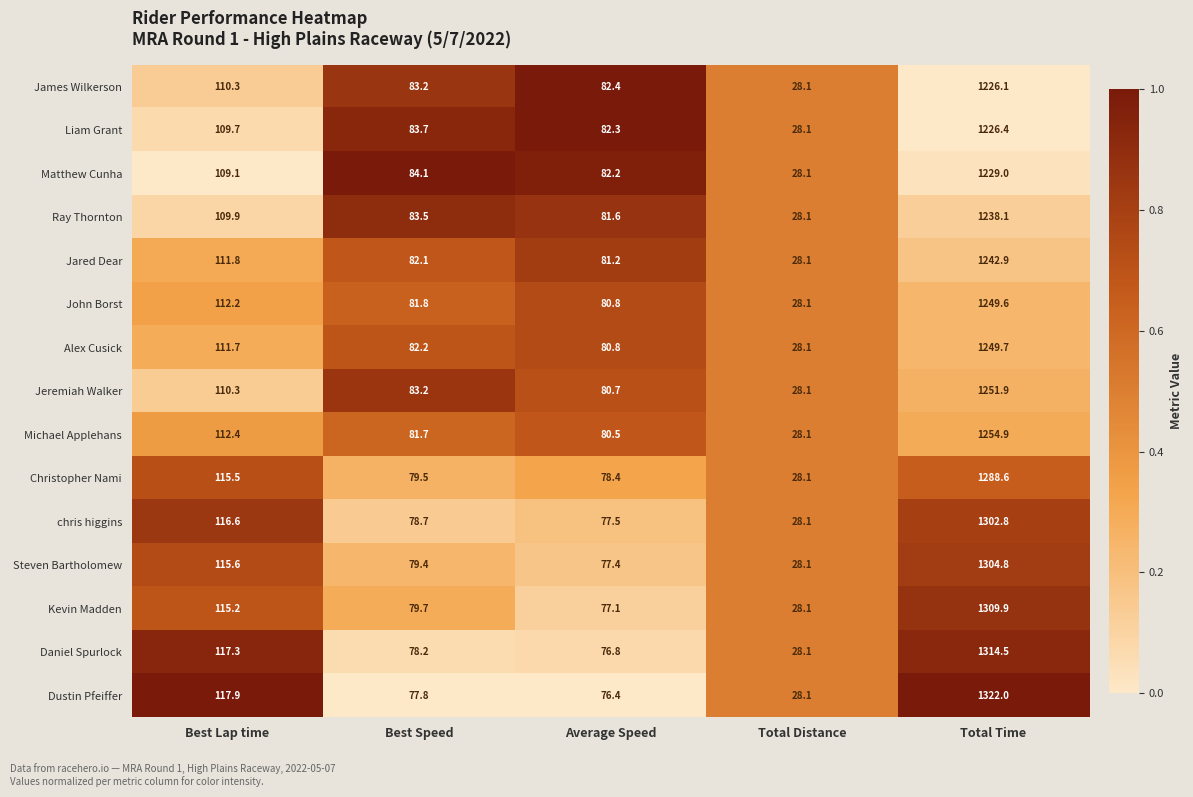

What is the difference between the Liam Grant values at Best Speed and Best Lap time?

26.0